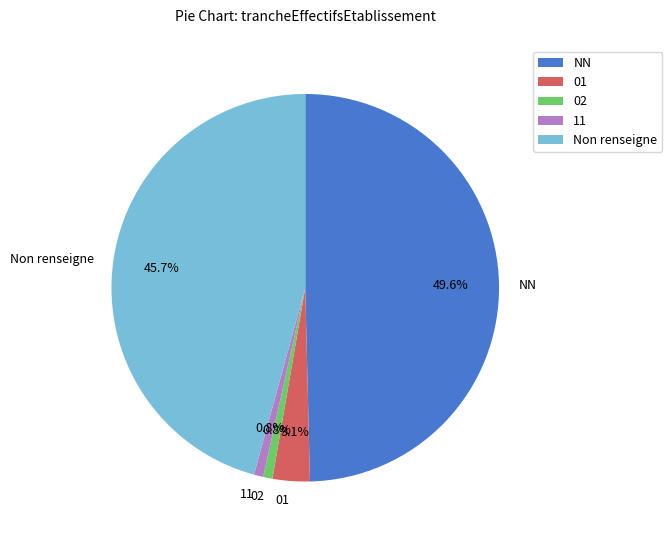

Which category has the biggest portion of the pie?

NN